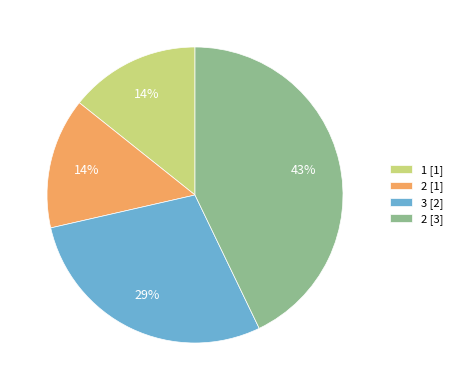

Does any single category account for the majority?

No